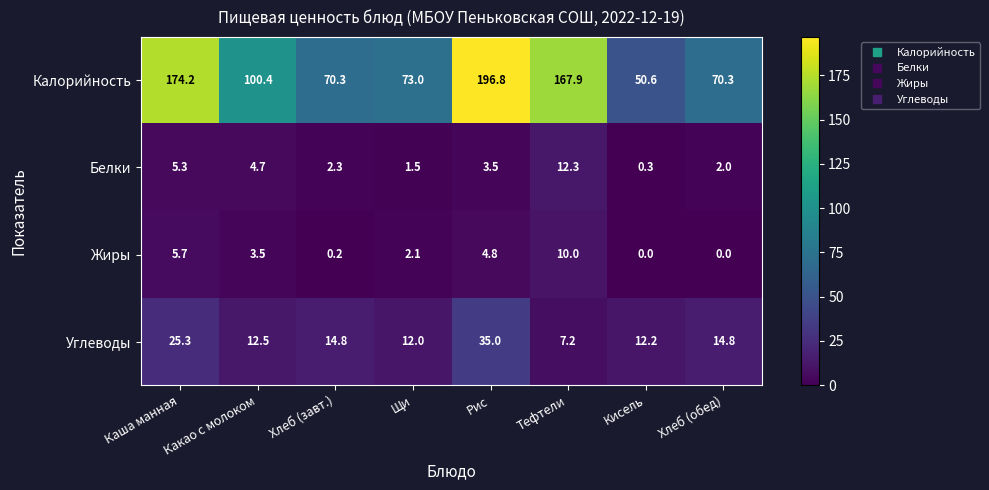

What is the lowest value of the Калорийность series?

50.6